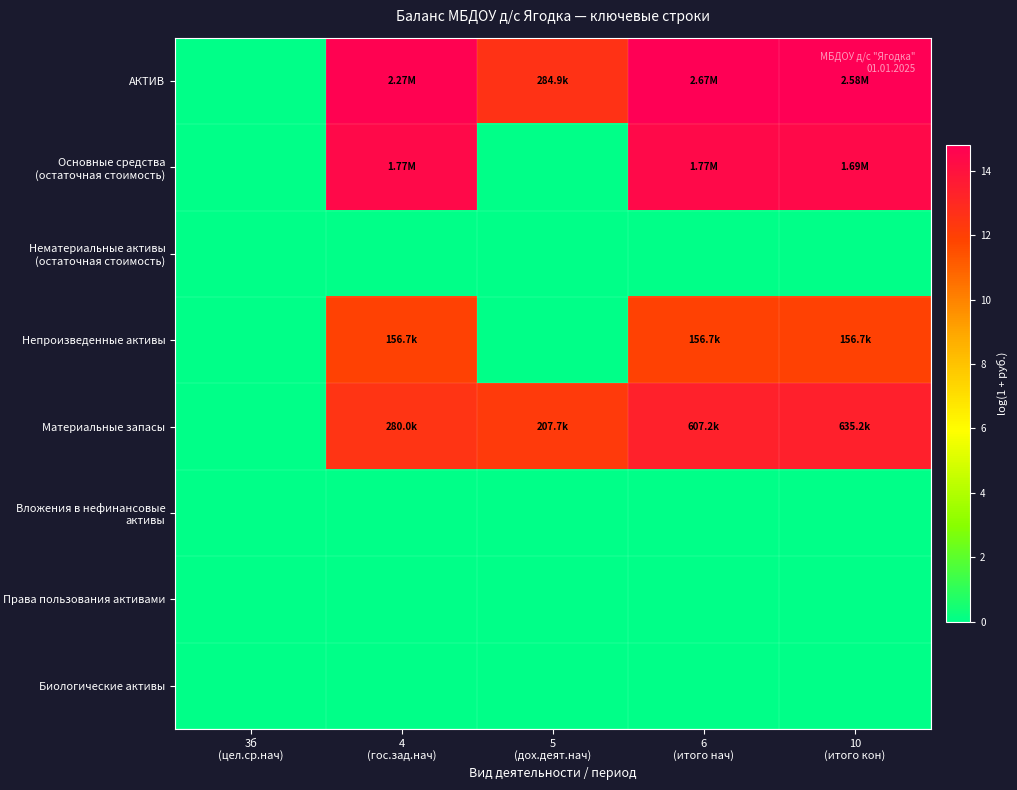

Reading right to left, list all the values displayed in this chart.

АКТИВ: 10
(итого кон)=14.8	6
(итого нач)=14.8	5
(дох.деят.нач)=12.6	4
(гос.зад.нач)=14.6	3б
(цел.ср.нач)=0.0
Основные средства (остаточная стоимость): 10
(итого кон)=14.3	6
(итого нач)=14.4	5
(дох.деят.нач)=0.0	4
(гос.зад.нач)=14.4	3б
(цел.ср.нач)=0.0
Нематериальные активы (остаточная стоимость): 10
(итого кон)=0.0	6
(итого нач)=0.0	5
(дох.деят.нач)=0.0	4
(гос.зад.нач)=0.0	3б
(цел.ср.нач)=0.0
Непроизведенные активы: 10
(итого кон)=12.0	6
(итого нач)=12.0	5
(дох.деят.нач)=0.0	4
(гос.зад.нач)=12.0	3б
(цел.ср.нач)=0.0
Материальные запасы: 10
(итого кон)=13.4	6
(итого нач)=13.3	5
(дох.деят.нач)=12.2	4
(гос.зад.нач)=12.5	3б
(цел.ср.нач)=0.0
Вложения в нефинансовые активы: 10
(итого кон)=0.0	6
(итого нач)=0.0	5
(дох.деят.нач)=0.0	4
(гос.зад.нач)=0.0	3б
(цел.ср.нач)=0.0
Права пользования активами: 10
(итого кон)=0.0	6
(итого нач)=0.0	5
(дох.деят.нач)=0.0	4
(гос.зад.нач)=0.0	3б
(цел.ср.нач)=0.0
Биологические активы: 10
(итого кон)=0.0	6
(итого нач)=0.0	5
(дох.деят.нач)=0.0	4
(гос.зад.нач)=0.0	3б
(цел.ср.нач)=0.0